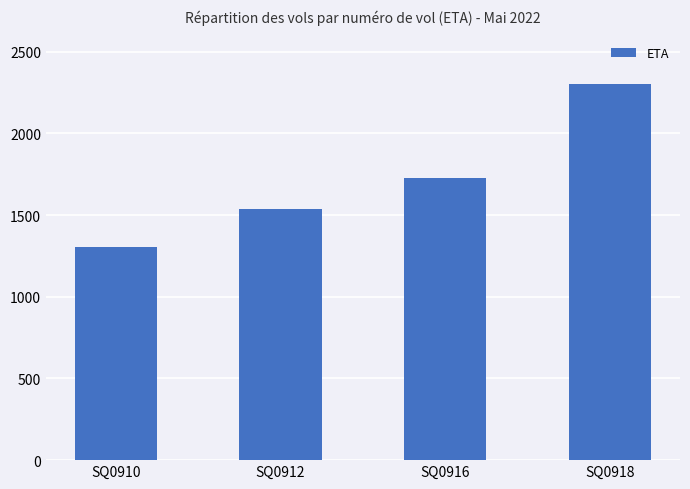

What is the sum of all values?

6865